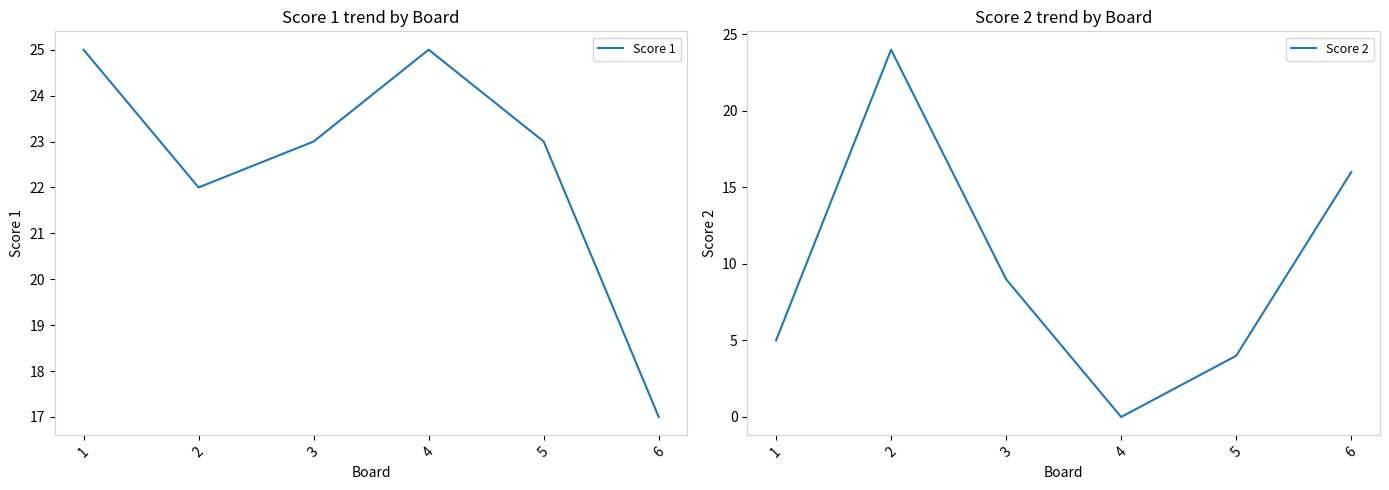

What value does the Score 1 series have at 5?

23